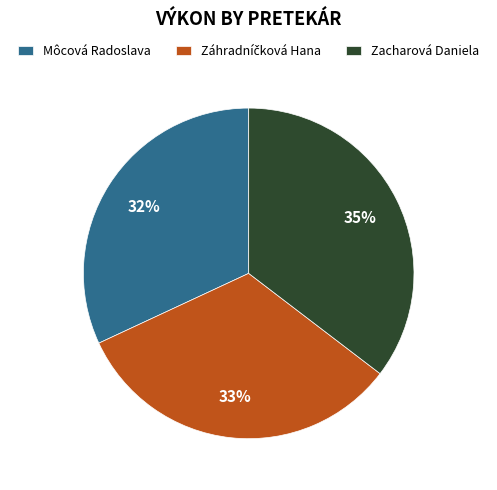

Is there any slice that represents more than half of the pie?

No